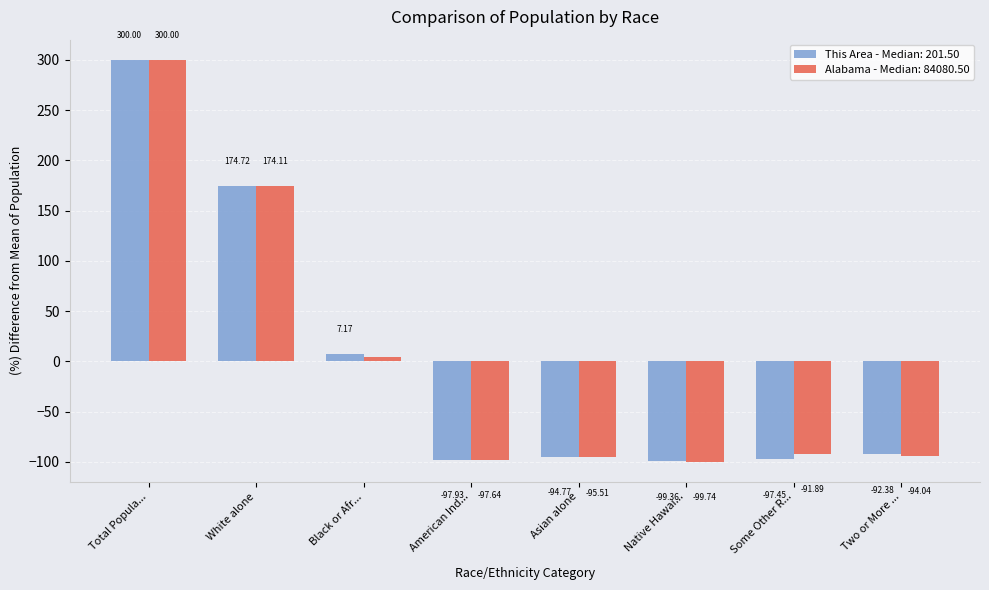

At which category is the sum across all series the highest?

Total Popula...